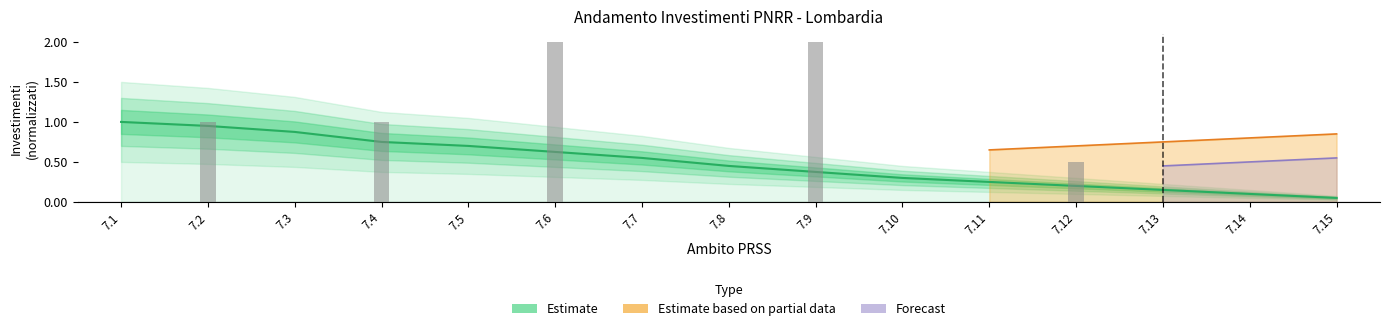

The value at 7.4 is 0.8. True or false?

True